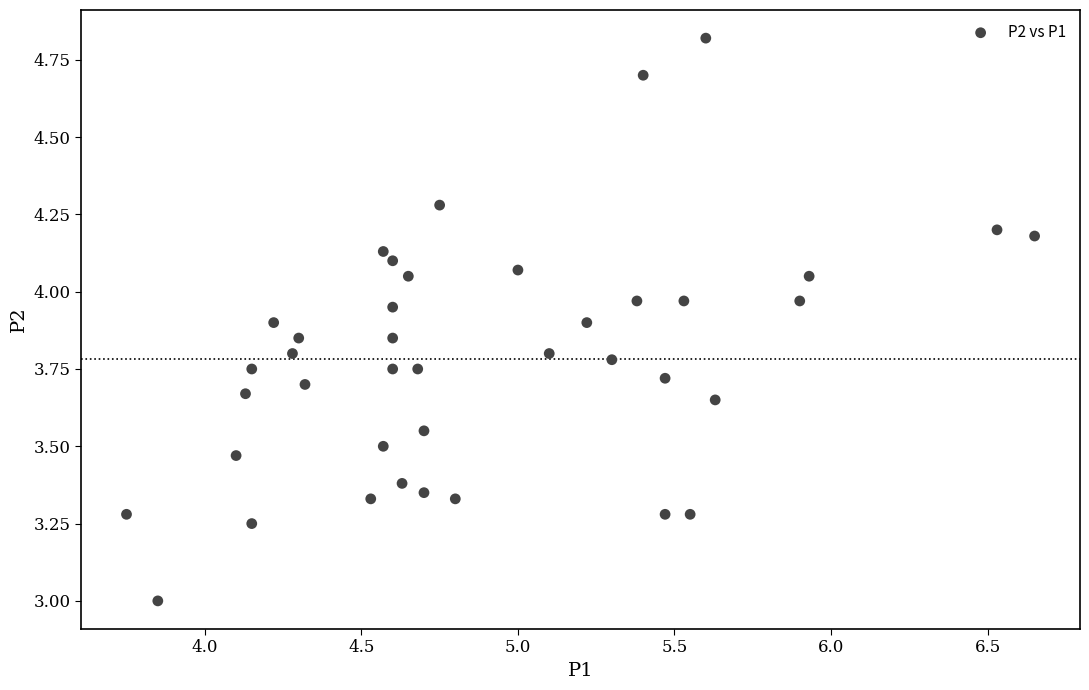

What is the range of Y values (max minus min)?

1.8